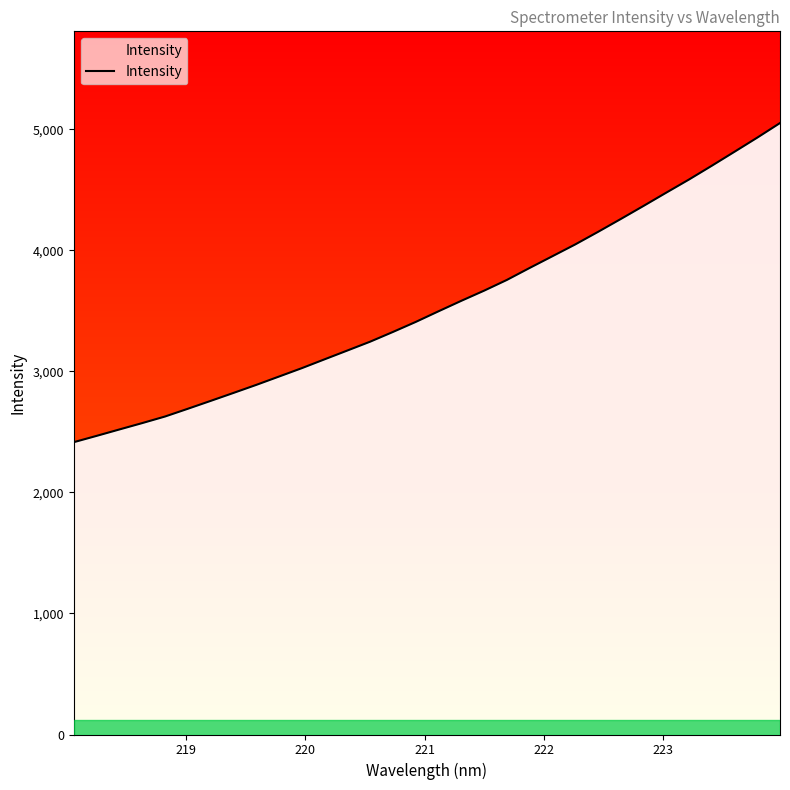

What is the smallest value displayed?

2414.8